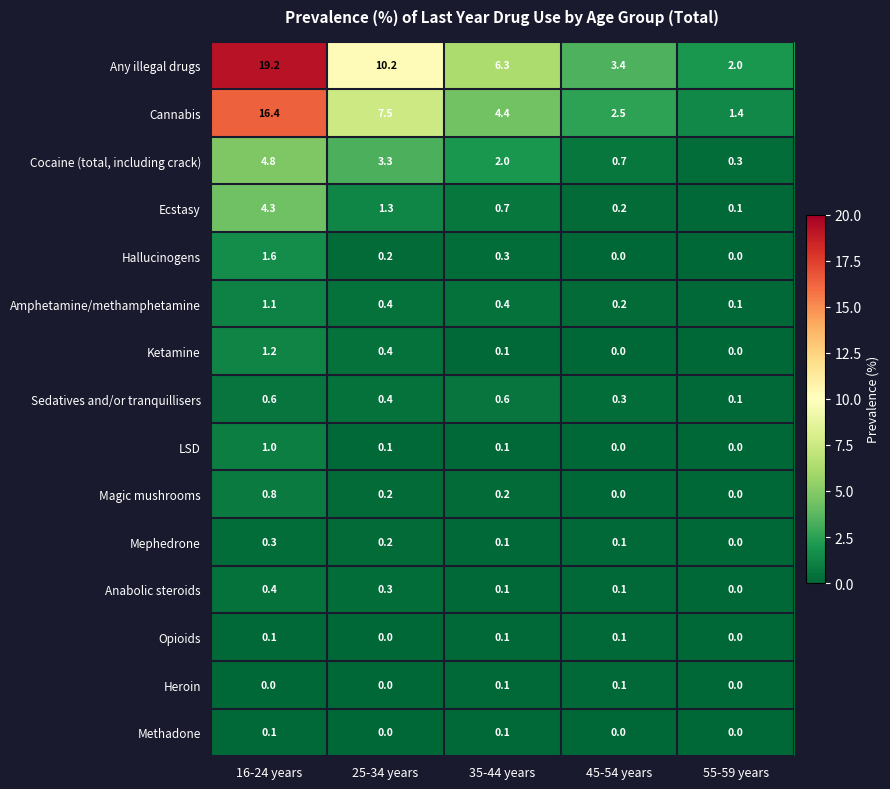

The Ketamine series shows 0.5 at 16-24 years. True or false?

False